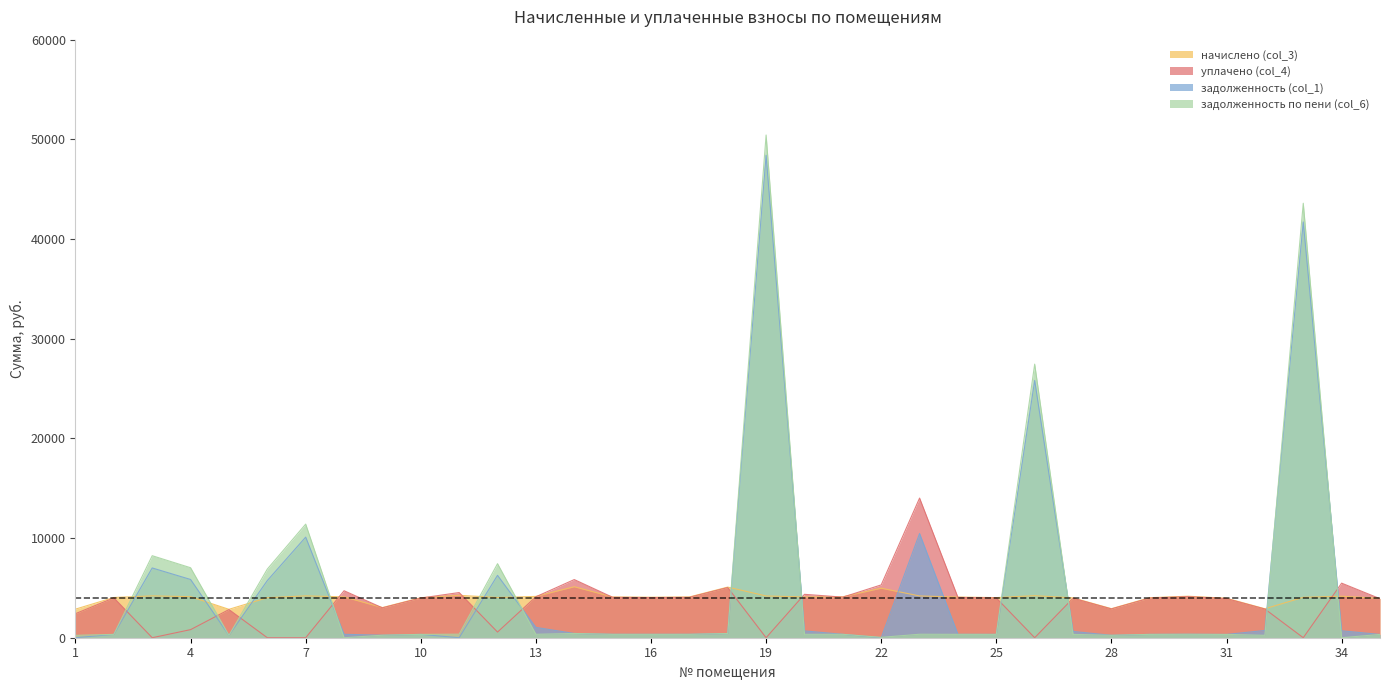

Reading right to left, transcribe all the data shown in this chart.

начислено (col_3): 35=3950.6	34=4163.4	33=4052.4	32=2905.1	31=3959.9	30=4163.4	29=4015.3	28=2914.4	27=3996.8	26=4219.0	25=4024.7	24=4080.1	23=4191.1	22=4968.4	21=4107.8	20=4089.4	19=4191.1	18=5079.4	17=4089.4	16=4061.6	15=4089.4	14=5116.3	13=4144.9	12=4033.9	11=4255.9	10=4015.3	9=3025.4	8=4098.6	7=4200.4	6=4015.3	5=2849.6	4=4117.2	3=4200.4	2=4033.9	1=2868.1
уплачено (col_4): 35=3915.6	34=5475.3	33=0.0	32=2879.3	31=3924.8	30=4126.5	29=3979.7	28=2888.6	27=3960.5	26=0.0	25=3989.0	24=4044.0	23=14011.5	22=5299.7	21=4071.4	20=4354.0	19=0.0	18=5034.3	17=4053.1	16=4025.6	15=4053.1	14=5833.7	13=4108.2	12=568.0	11=4532.1	10=3979.7	9=2998.6	8=4712.4	7=0.0	6=0.0	5=2824.4	4=811.0	3=0.0	2=3998.2	1=2413.7
задолженность (col_1): 35=329.2	34=695.2	33=41710.7	32=727.1	31=330.0	30=346.9	29=334.6	28=242.9	27=631.5	26=25808.2	25=335.4	24=340.0	23=10455.5	22=0.0	21=342.3	20=681.7	19=48403.4	18=423.3	17=340.8	16=338.5	15=340.8	14=427.2	13=1037.4	12=6259.1	11=0.0	10=334.6	9=252.1	8=343.1	7=10091.5	6=5733.4	5=237.5	4=5842.9	3=6999.0	2=336.2	1=0.0
задолженность по пени (col_6): 35=329.2	34=0.0	33=43591.2	32=242.1	31=330.0	30=346.9	29=334.6	28=242.9	27=331.6	26=27446.9	25=335.4	24=340.0	23=349.3	22=38.6	21=342.3	20=341.5	19=50435.4	18=423.3	17=340.8	16=338.5	15=340.8	14=426.4	13=345.4	12=7428.3	11=354.7	10=334.6	9=252.1	8=0.0	7=11397.5	6=6886.5	5=237.5	4=7021.5	3=8228.7	2=336.2	1=239.0